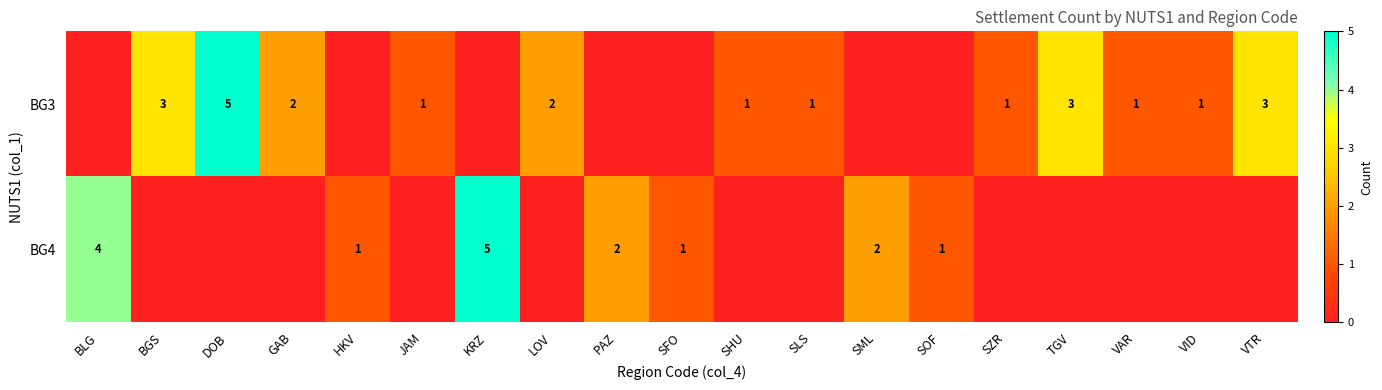

What is the total value across all series at SOF?

1